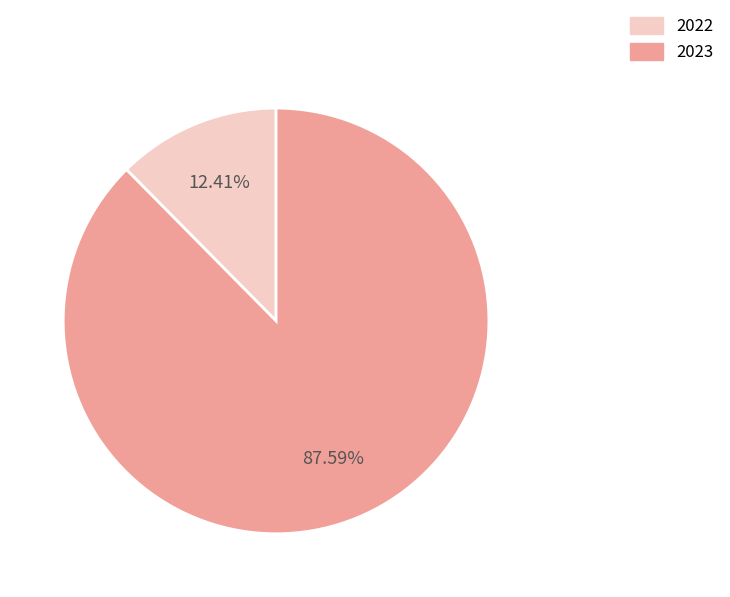

To the nearest percent, what is the difference between the largest and smallest slice percentages?

75%